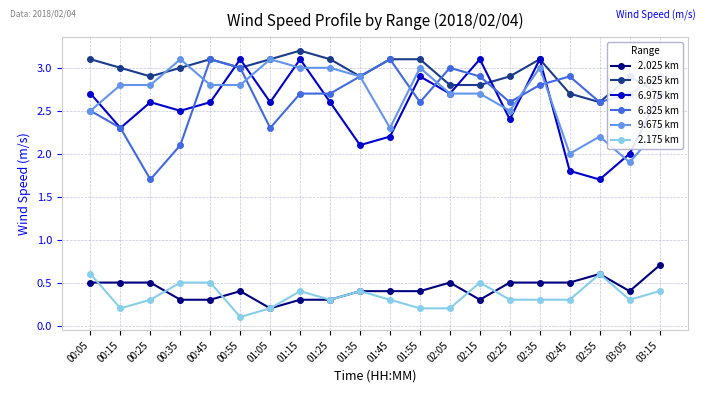

True or false: 6.825 km has more than 1 points higher than both neighbors.

True